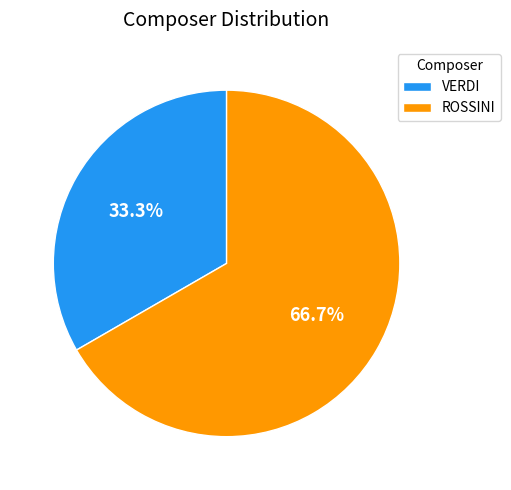

How much of the chart is everything except VERDI?

66.7%